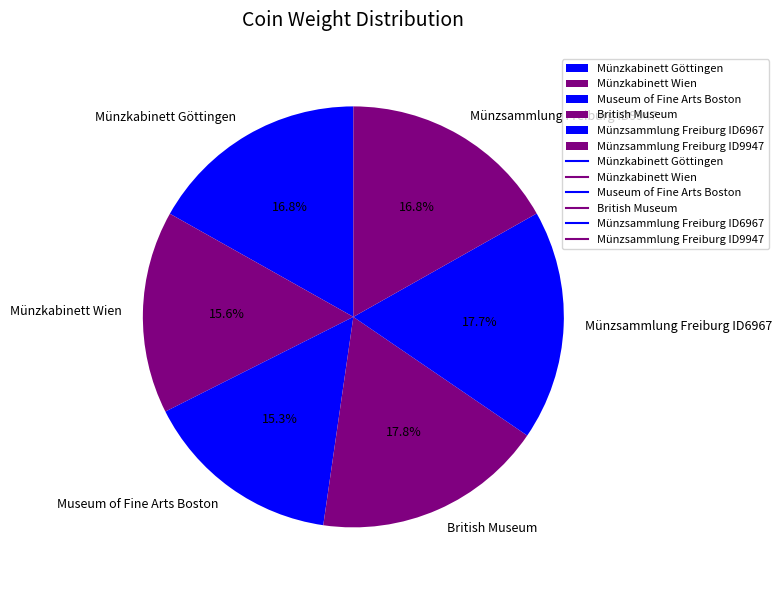

What percentage do Museum of Fine Arts Boston and Münzsammlung Freiburg ID9947 together represent?

32.1%